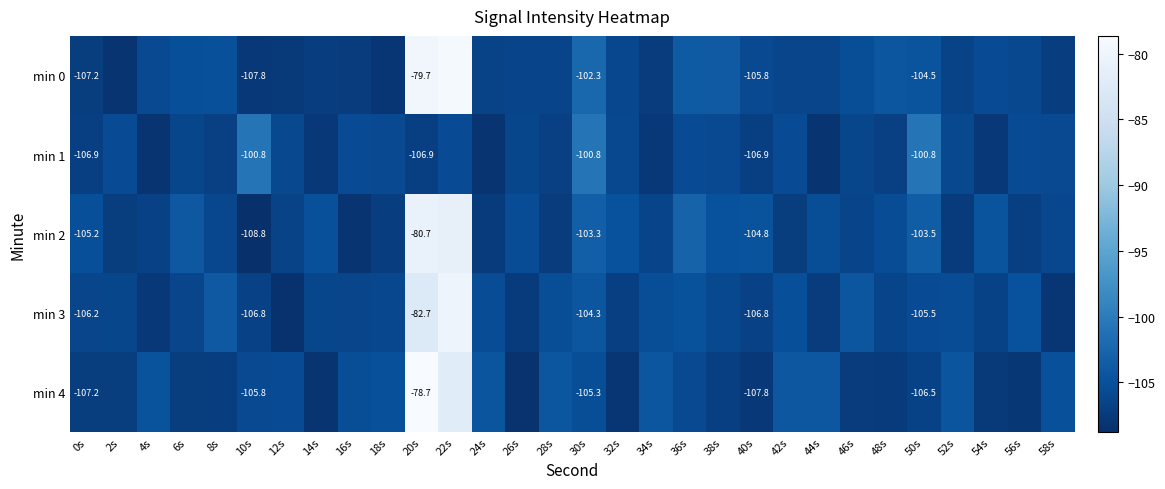

List the series in order of their peak value, lowest first.

min 1, min 2, min 3, min 0, min 4